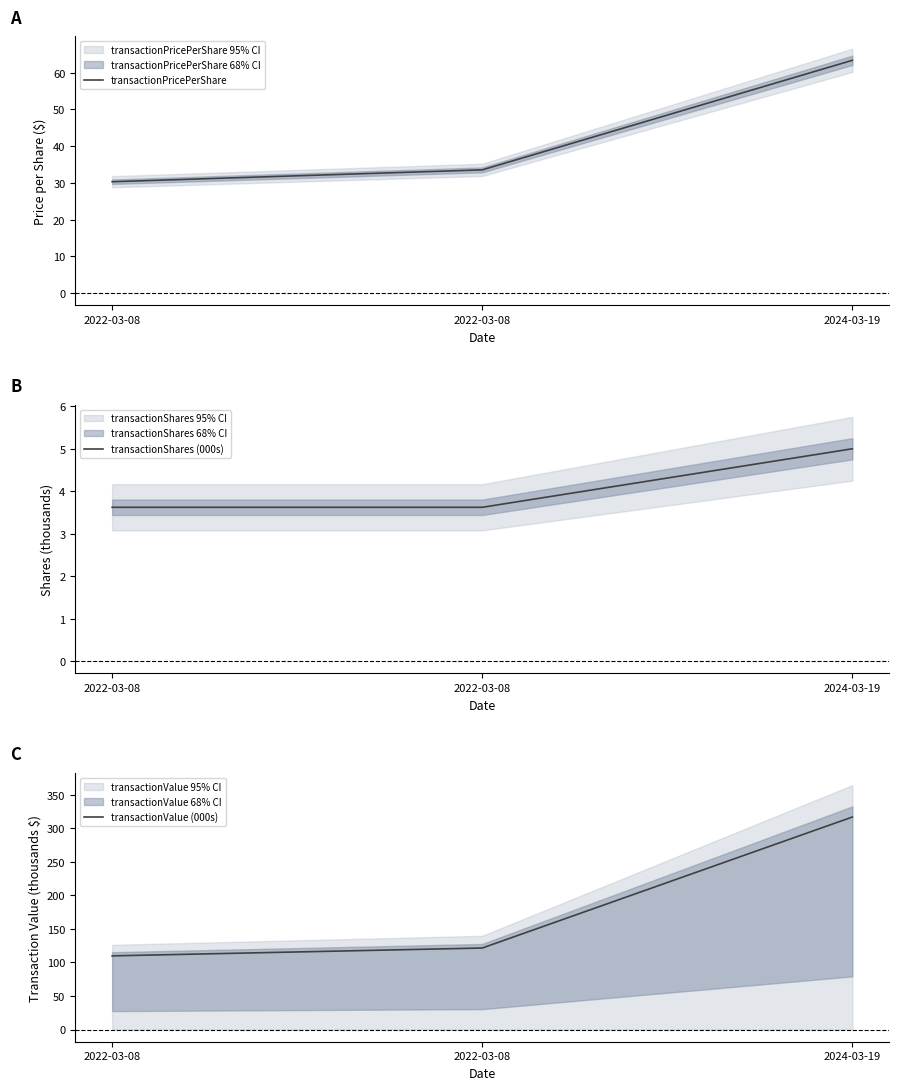

What is the maximum value shown in the chart?

316.8